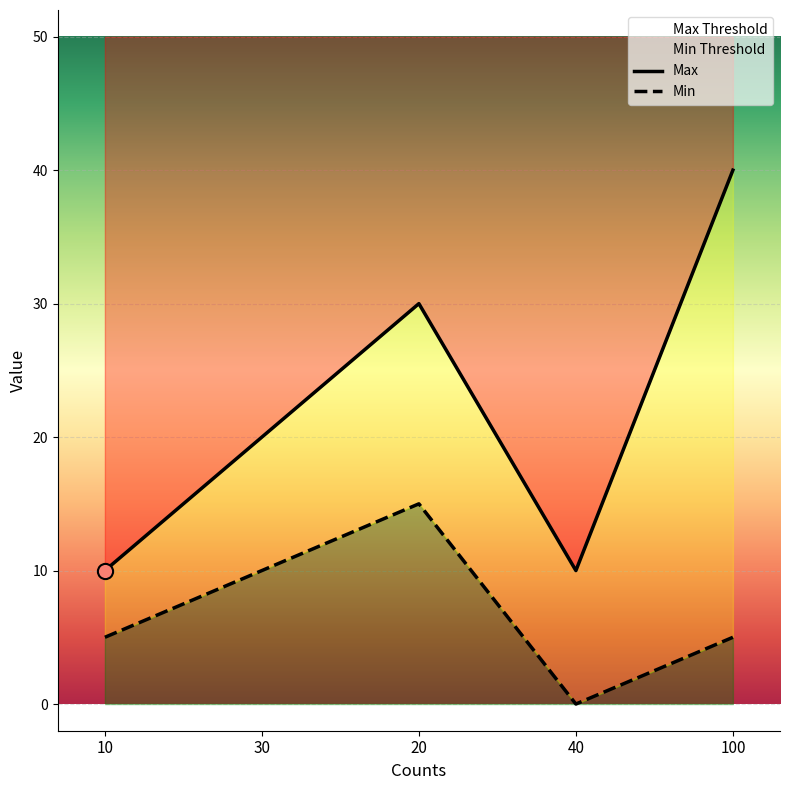

At which category is the sum across all series the highest?

20